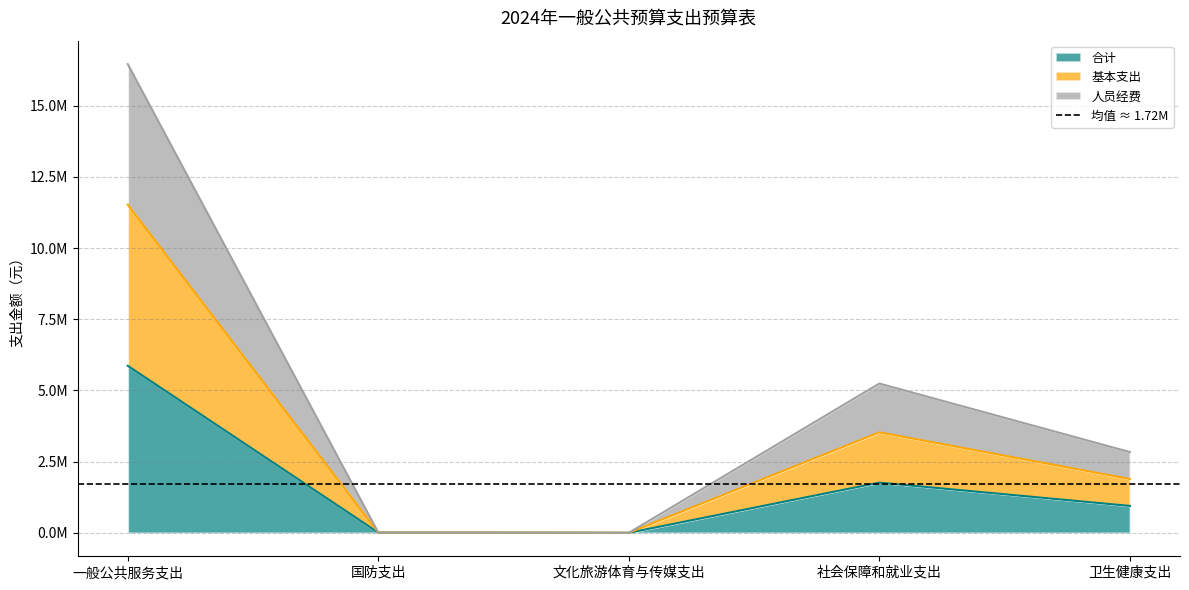

Which label corresponds to the largest value in the chart?

一般公共服务支出